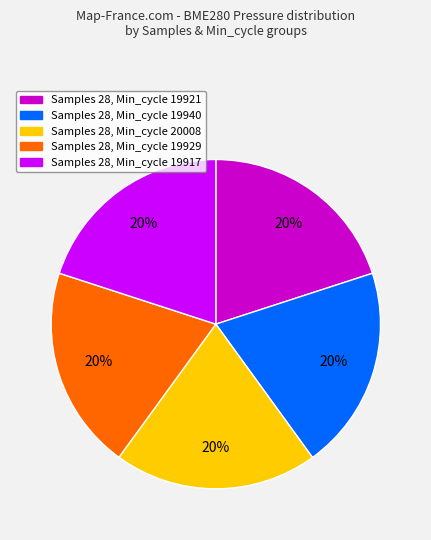

True or false: Samples 28, Min_cycle 19917 accounts for 20% of the total.

True